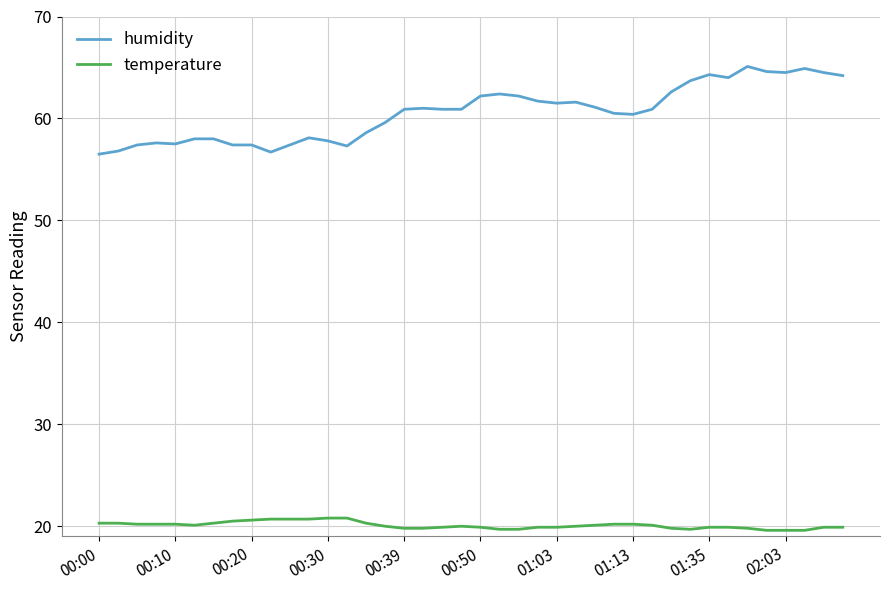

Which series has the largest total across all categories?

humidity